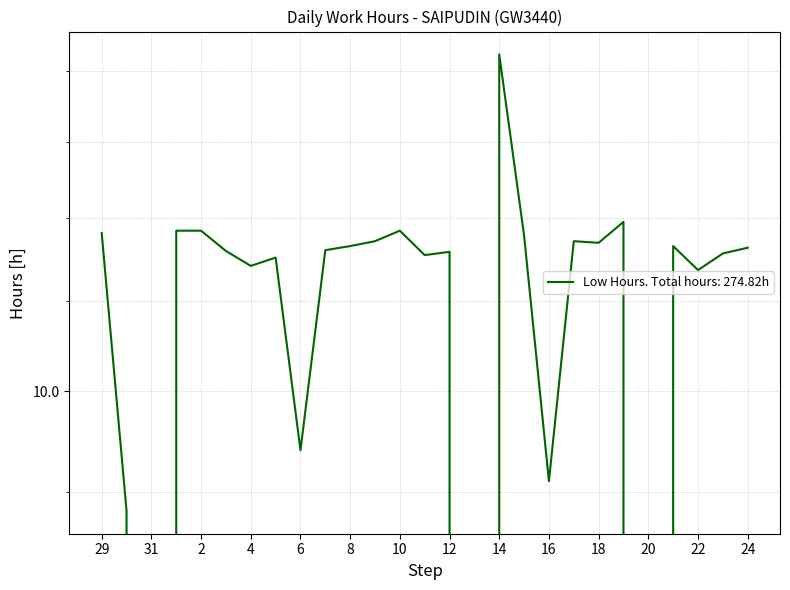

What is the change in value from 29 to 13?

-11.8